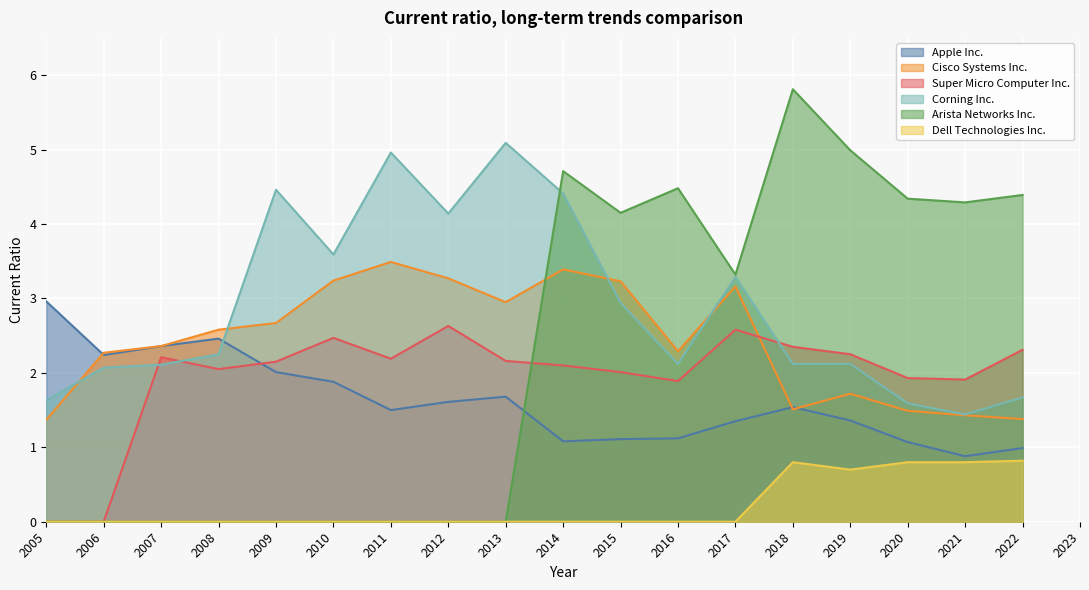

What is the difference between the Cisco Systems Inc. values at 2013 and 2018?

1.4